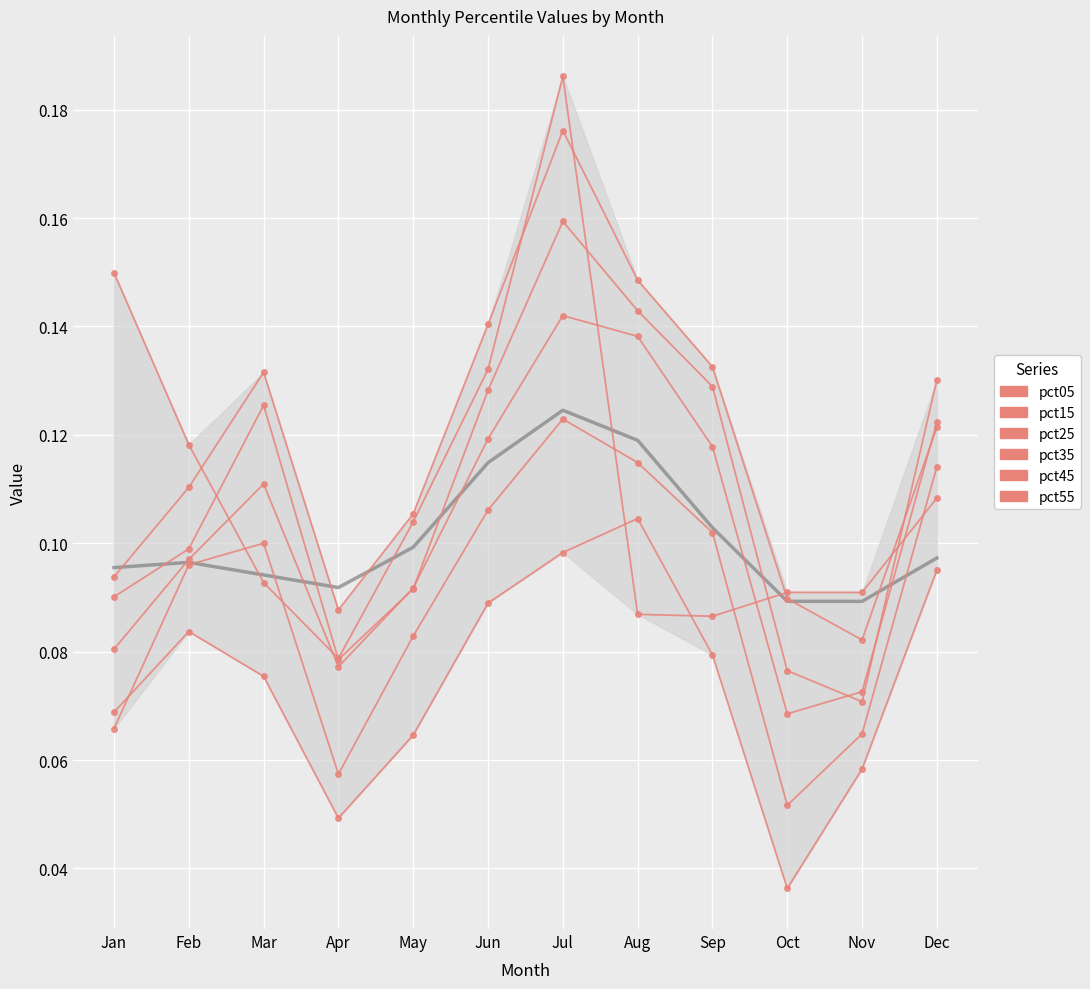

What is the value of the pct05 point at the 4th from the left?

0.1